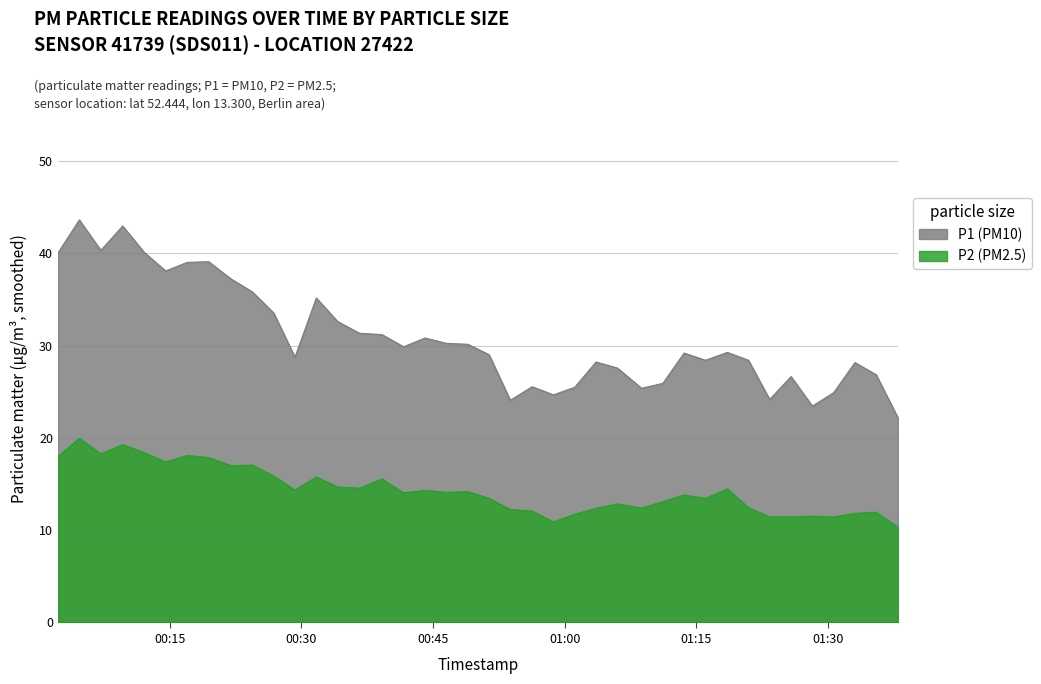

Which series has the largest total across all categories?

P1 (PM10)